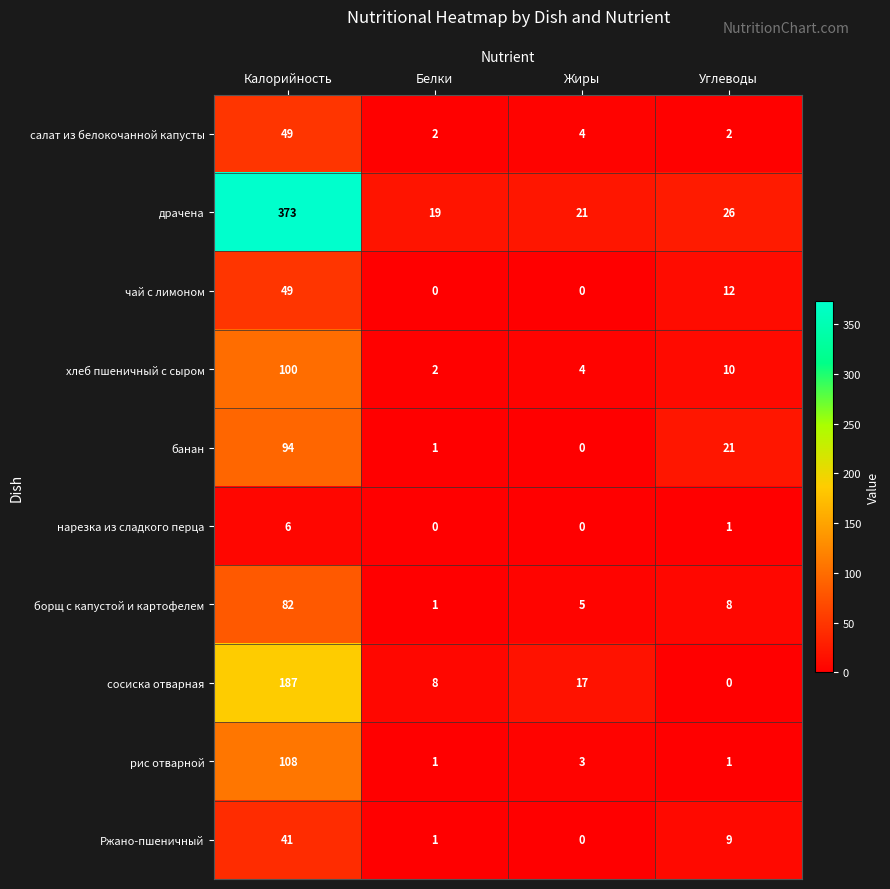

What is the average value of the рис отварной series?

28